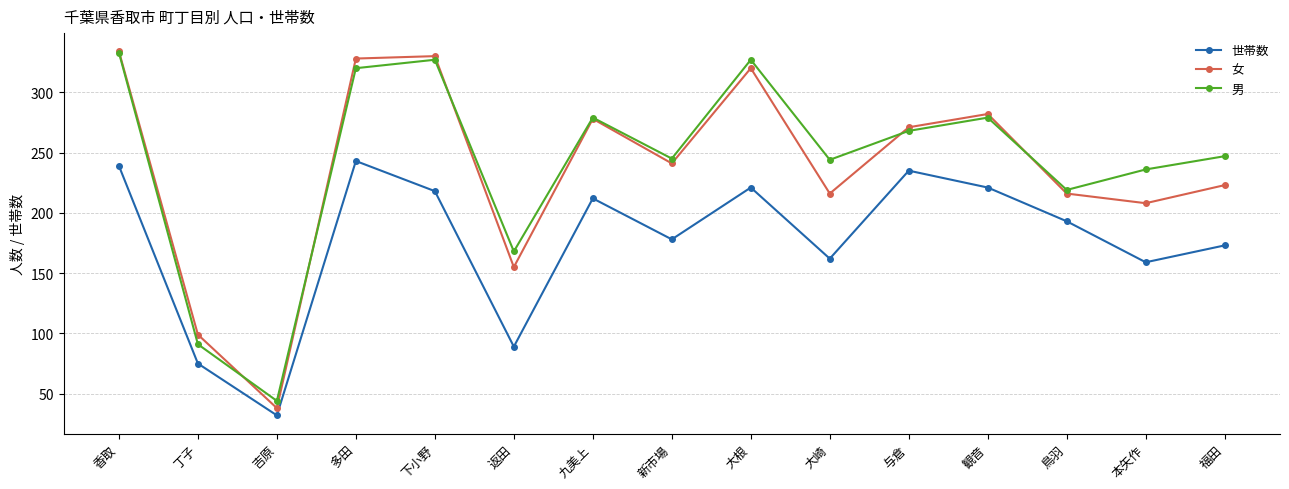

How many values in the 世帯数 series are below 193?

7